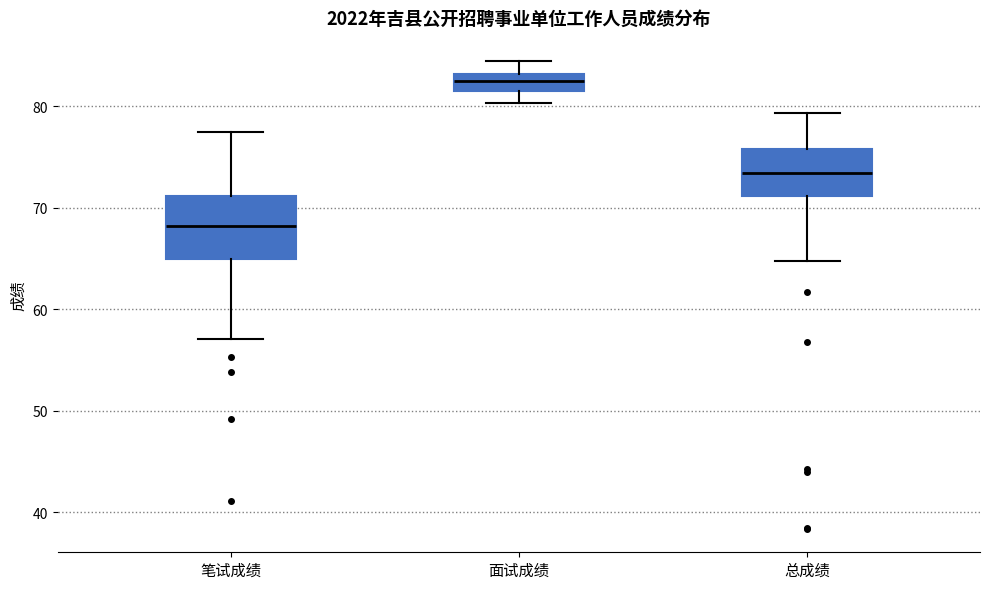

Which box is the tallest, from its lower edge to its upper edge?

笔试成绩